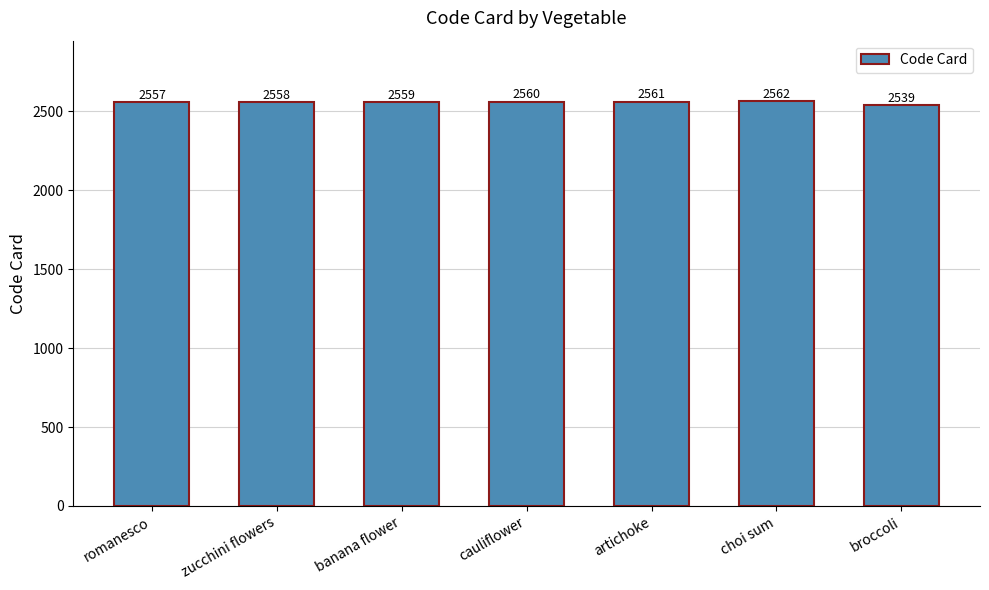

At which label is the value closest to 2550?

romanesco